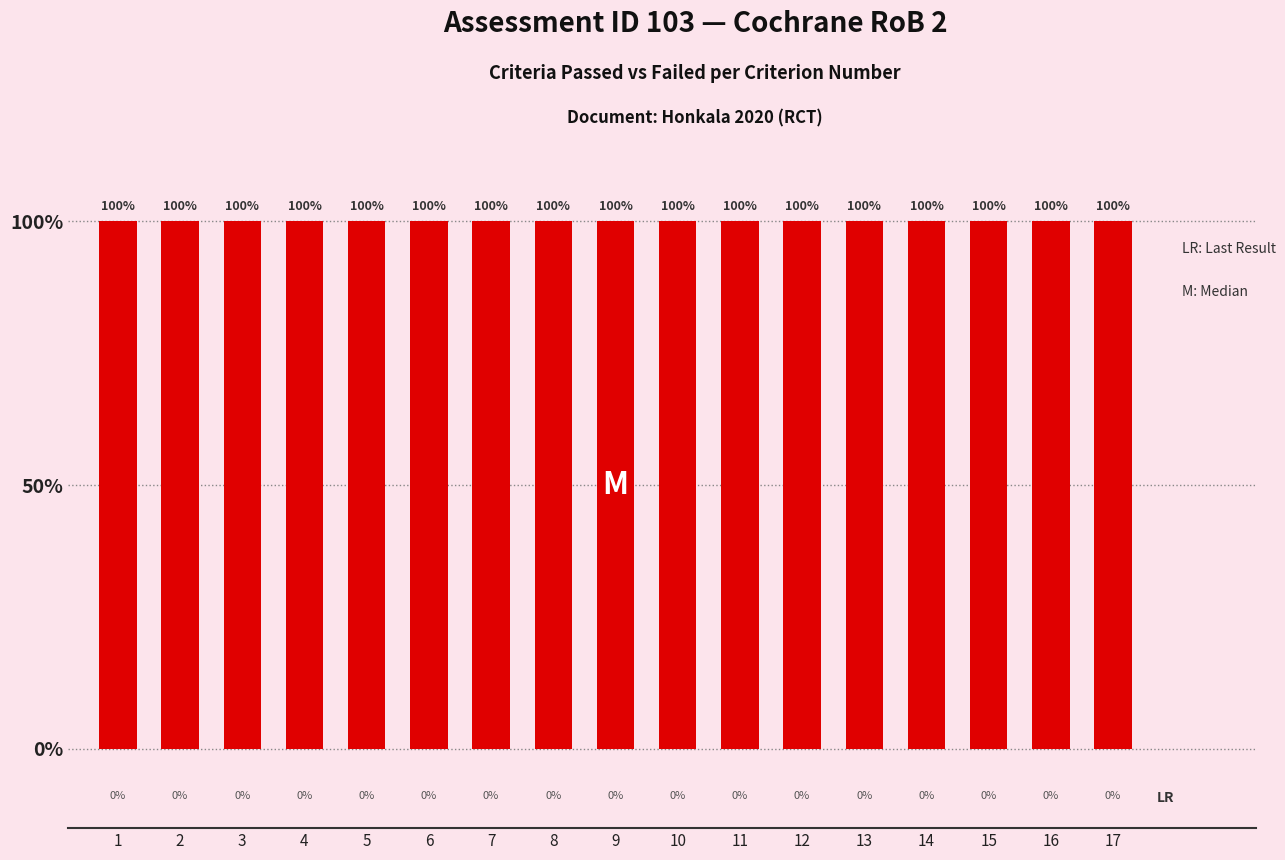

Are the bars grouped side by side (vs. stacked)?

Yes